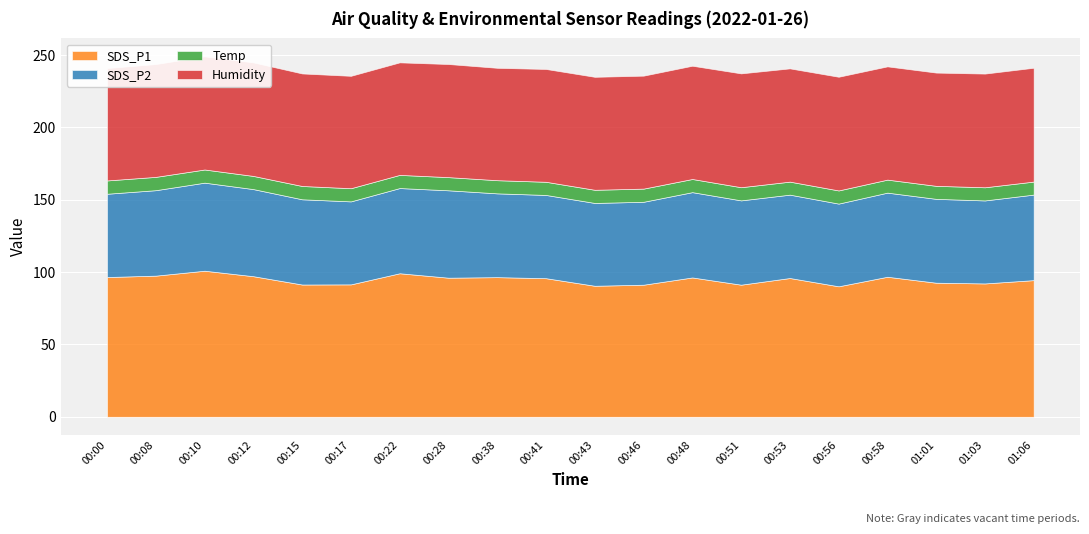

Where does the SDS_P2 series first go above 58?

00:08